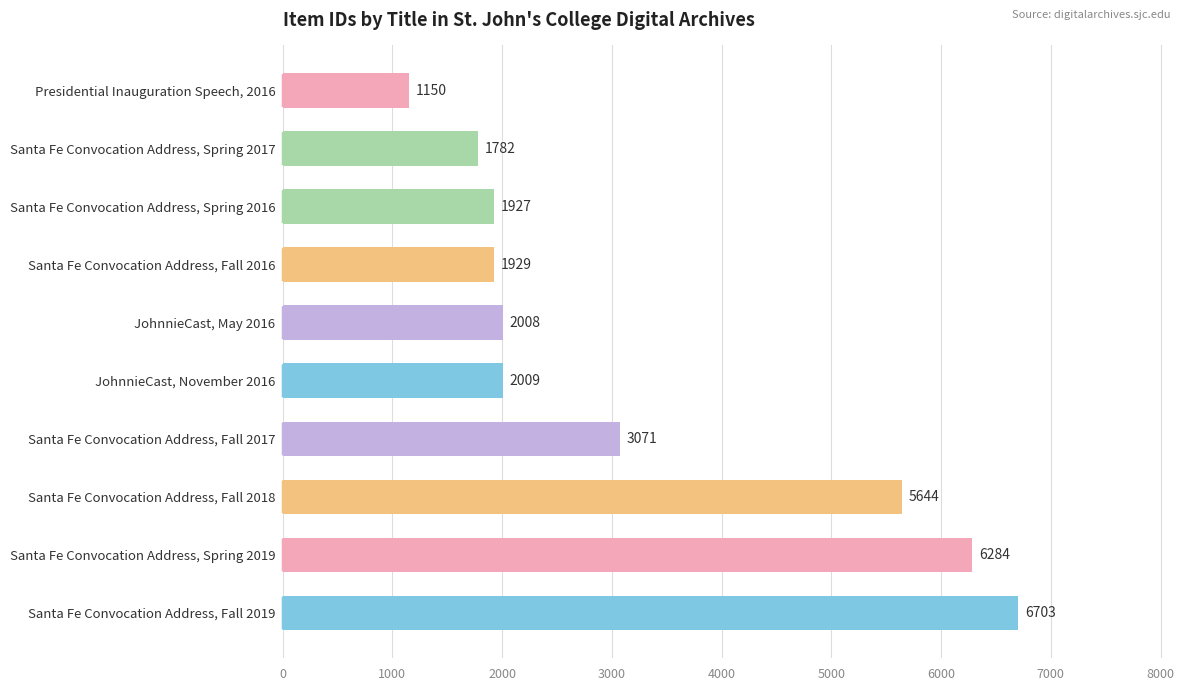

Is it true that the value at Santa Fe Convocation Address, Fall 2017 is 4539?

False